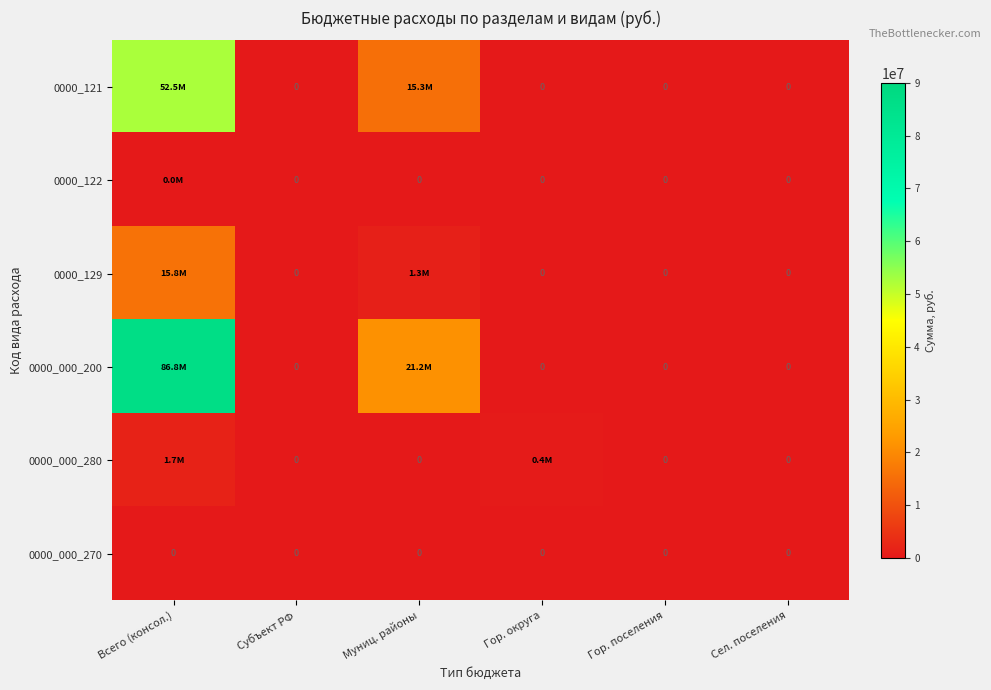

At which category is the sum across all series the highest?

Всего (консол.)